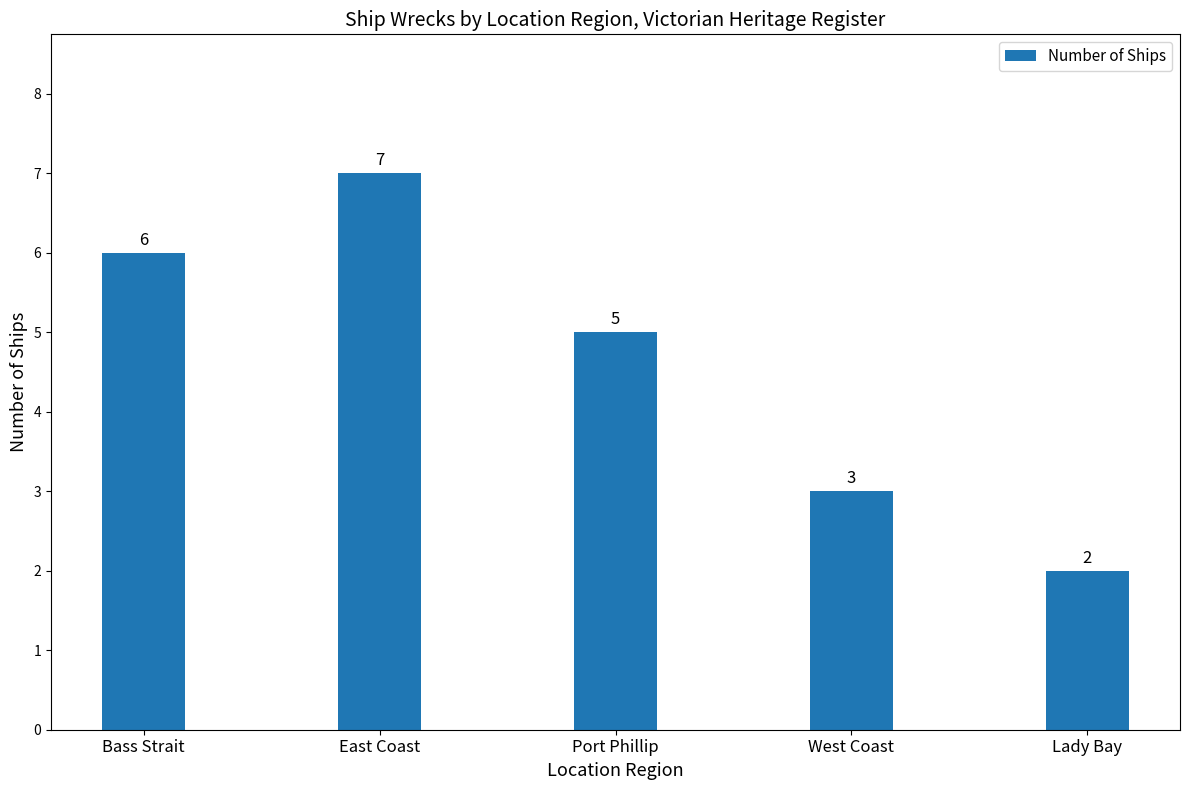

List the labels in order of value, smallest first.

Lady Bay, West Coast, Port Phillip, Bass Strait, East Coast